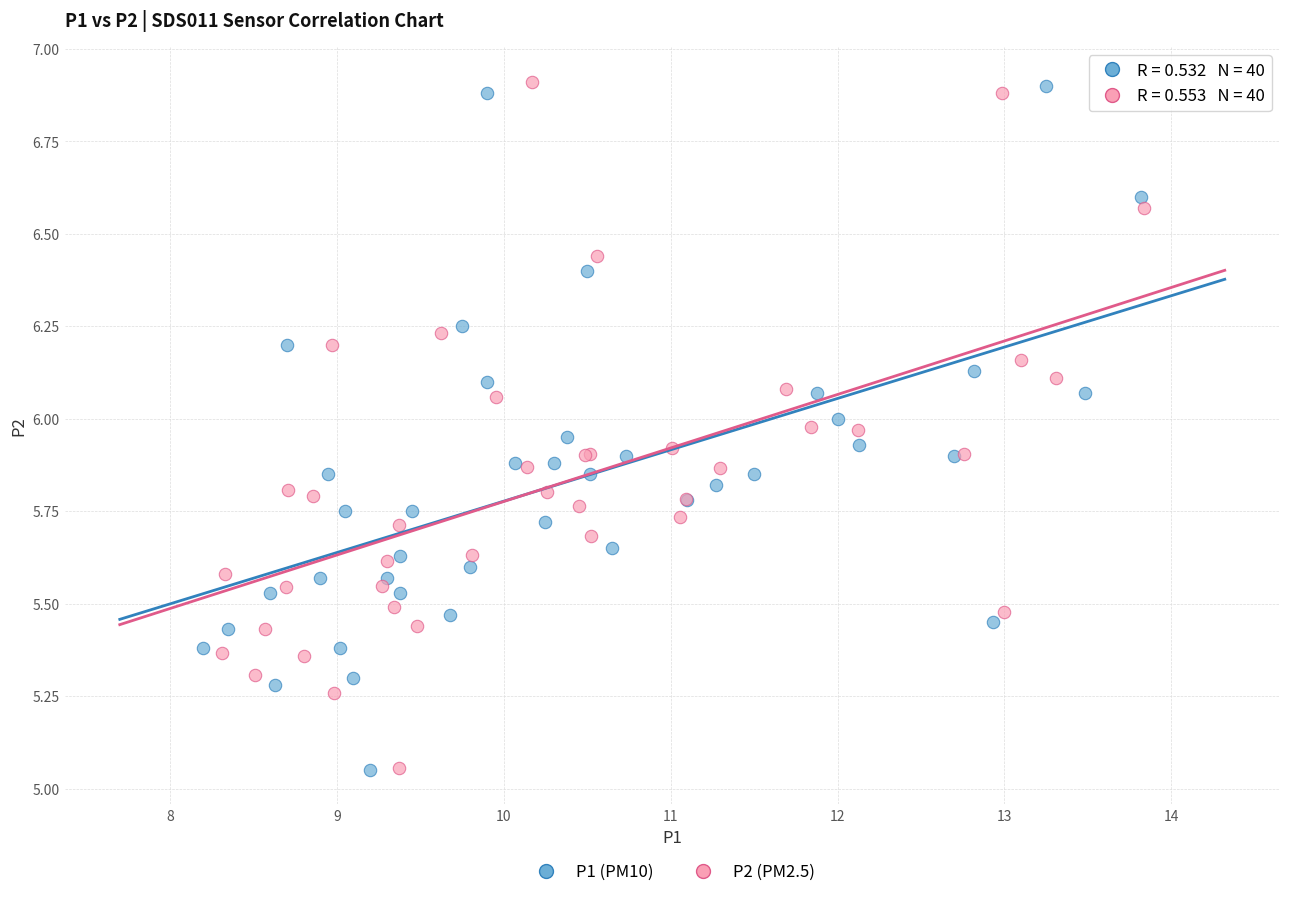

What are all the series names shown in the legend?

P1 (PM10), P2 (PM2.5)